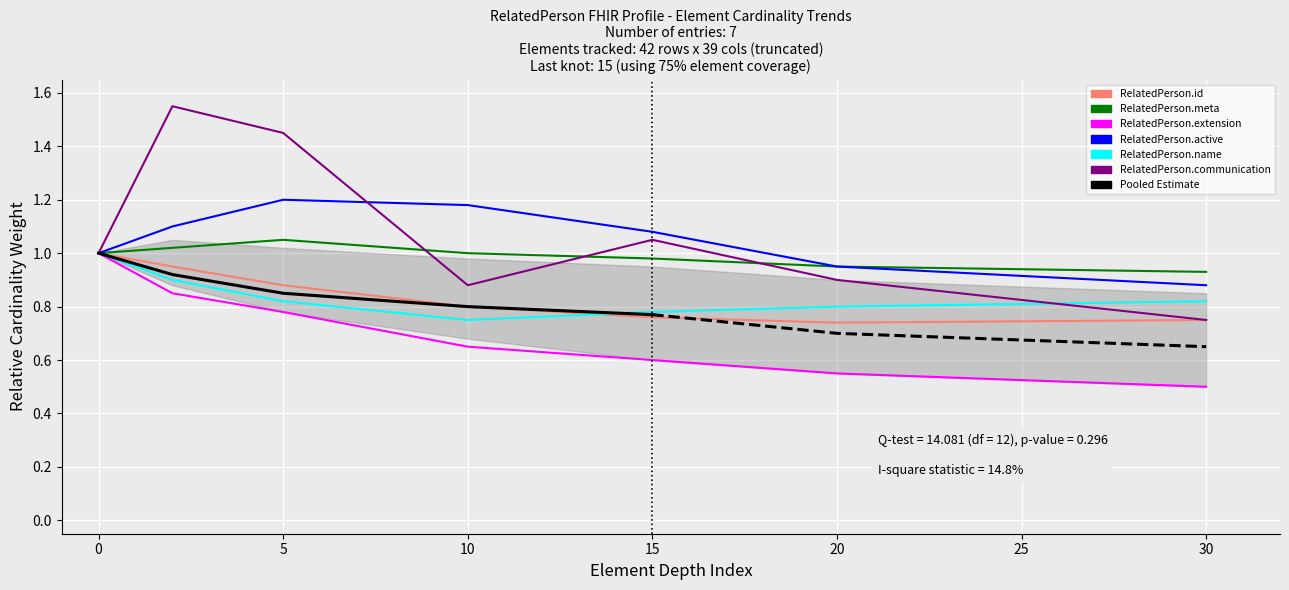

What is the value of the RelatedPerson.name point at the 5th from the left?

0.8